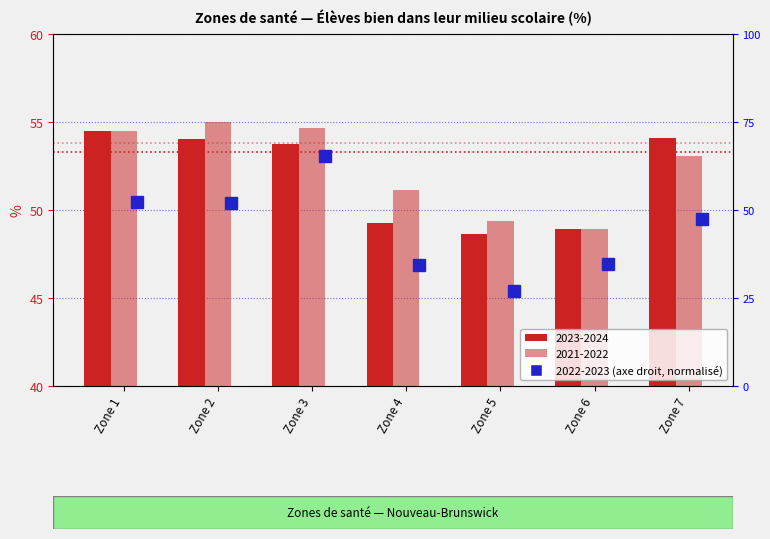

Read the 2022-2023 value at Zone 7.

47.4